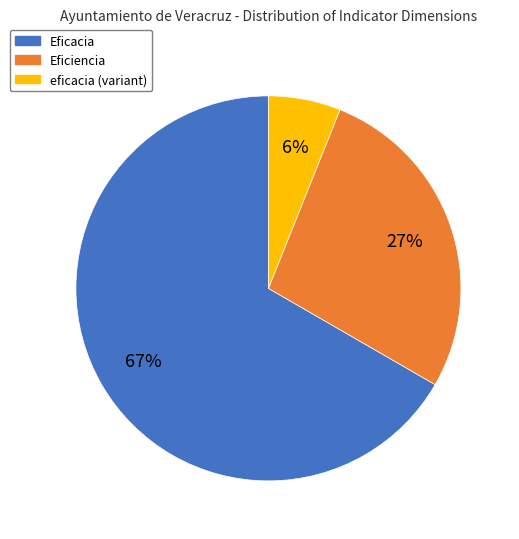

Combined, do Eficacia and Eficiencia account for over 50%?

Yes